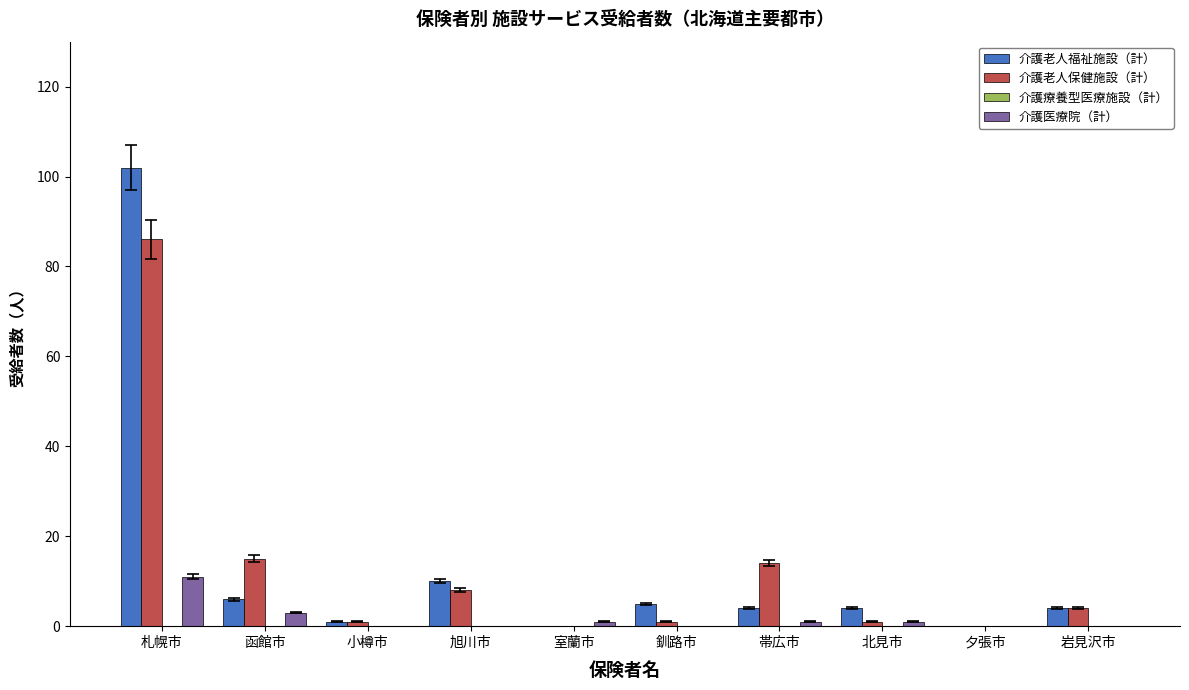

Reading left to right, transcribe all the data shown in this chart.

介護老人福祉施設（計）: 札幌市=102	函館市=6	小樽市=1	旭川市=10	室蘭市=0	釧路市=5	帯広市=4	北見市=4	夕張市=0	岩見沢市=4
介護老人保健施設（計）: 札幌市=86	函館市=15	小樽市=1	旭川市=8	室蘭市=0	釧路市=1	帯広市=14	北見市=1	夕張市=0	岩見沢市=4
介護医療院（計）: 札幌市=11	函館市=3	小樽市=0	旭川市=0	室蘭市=1	釧路市=0	帯広市=1	北見市=1	夕張市=0	岩見沢市=0